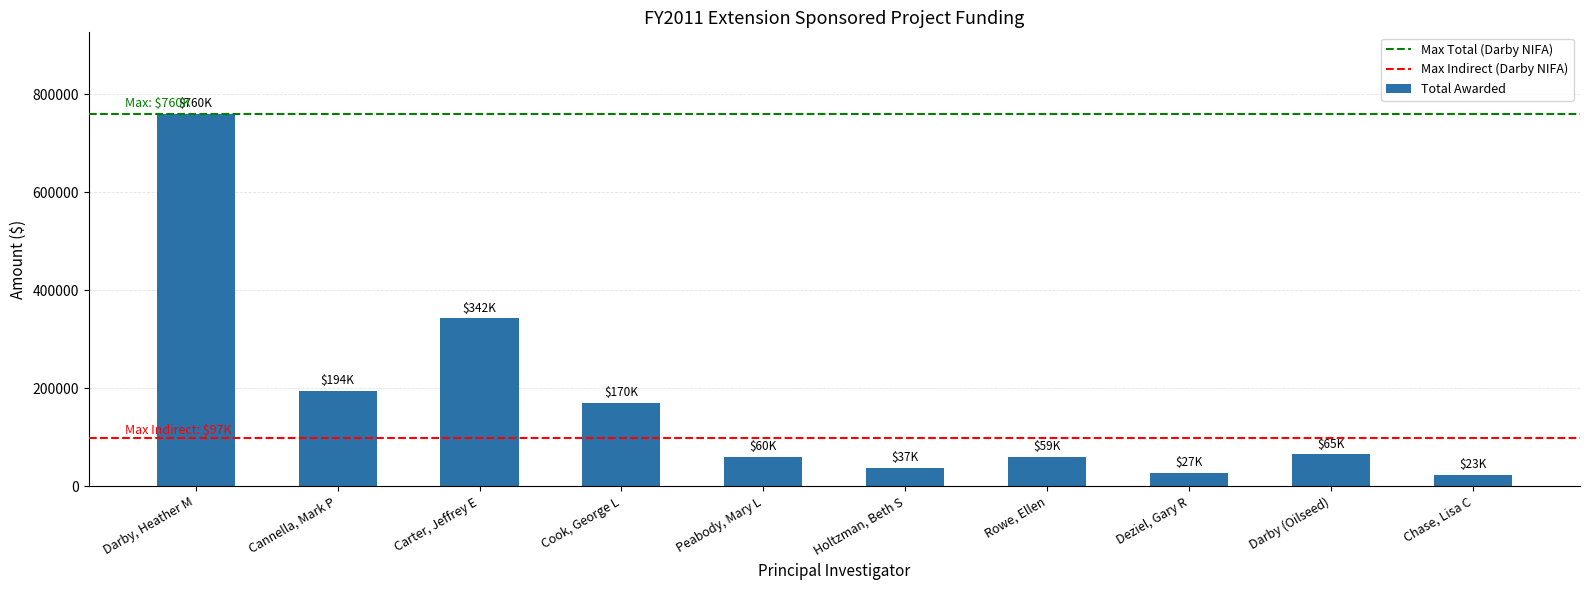

Where is the data nearest to the value 391434?

Carter, Jeffrey E